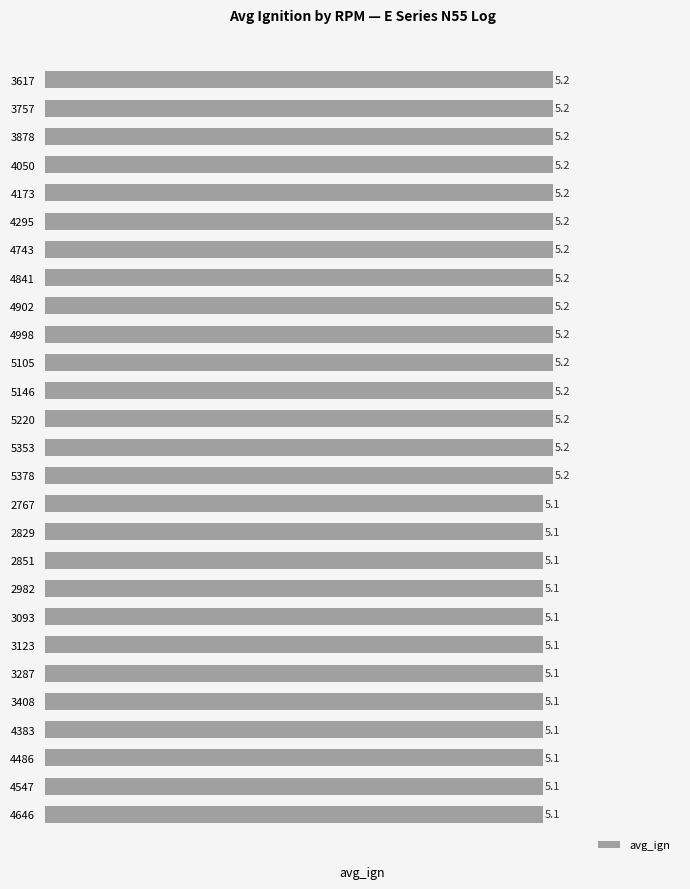

What is the greatest value displayed?

5.2